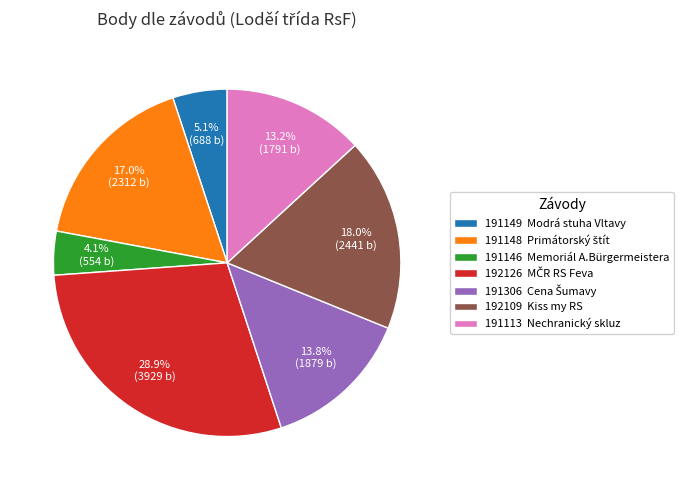

Is there any slice that represents more than half of the pie?

No